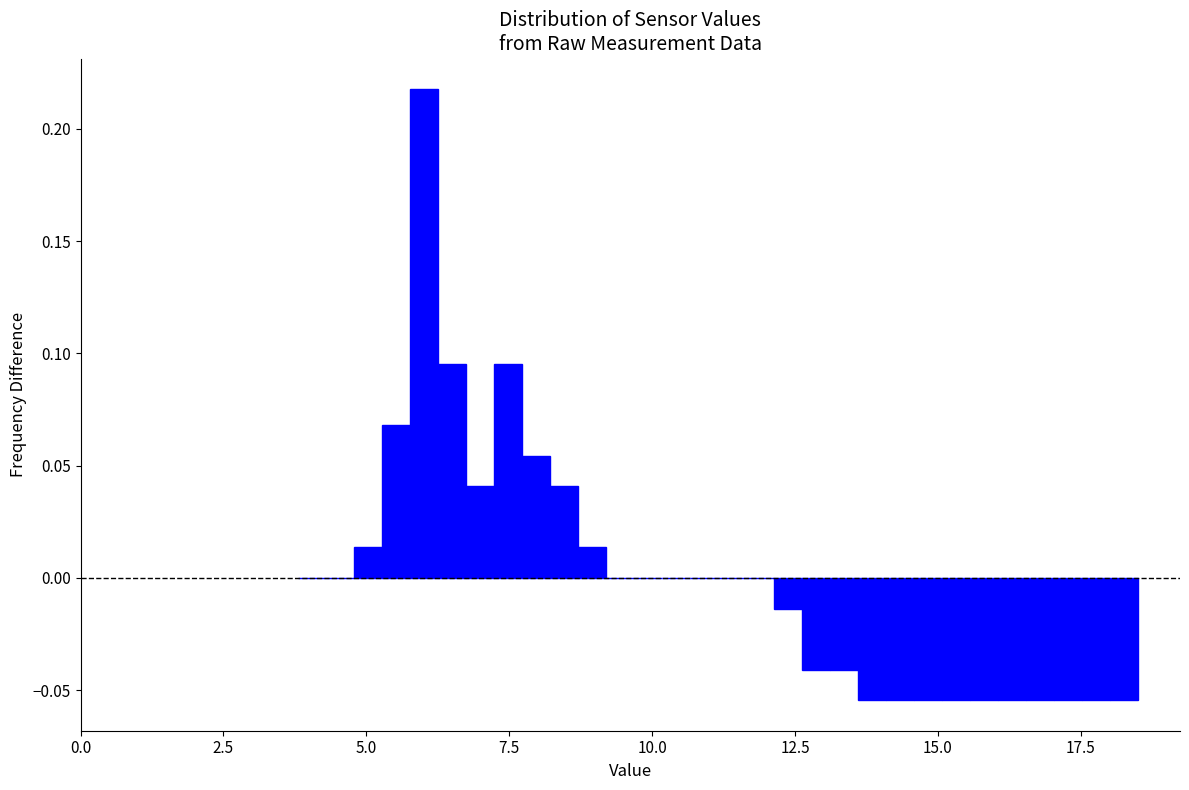

Around what value on the x-axis is the tallest bar? Give the approximate position of its centre, as read against the axis.

6.0